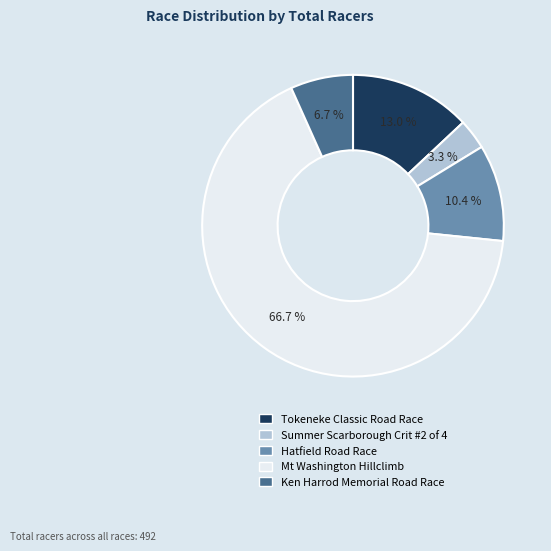

Which slice is the largest?

Mt Washington Hillclimb